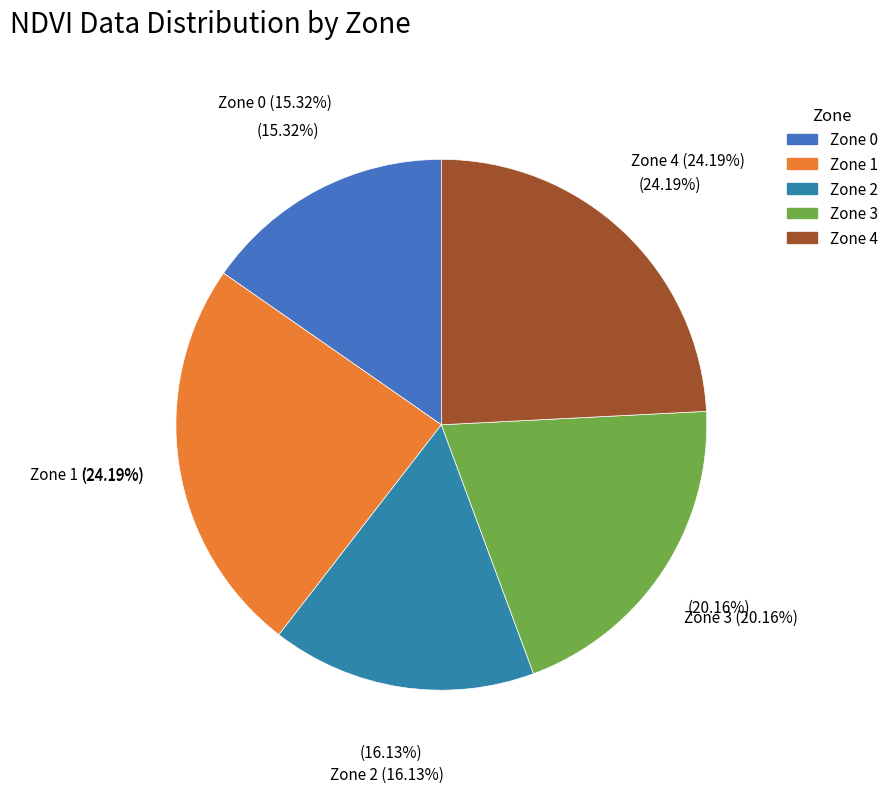

Does any single category account for the majority?

No